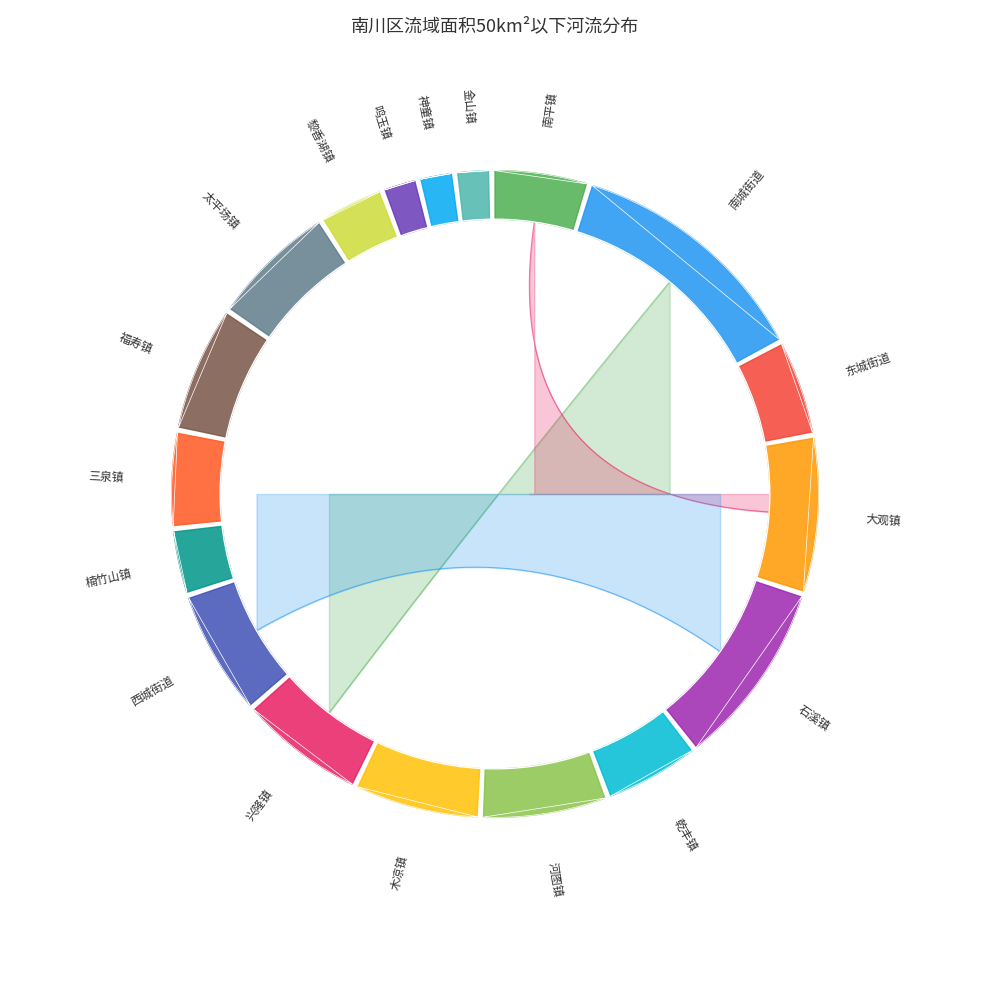

True or false: 长江 accounts for 12% of the total.

False